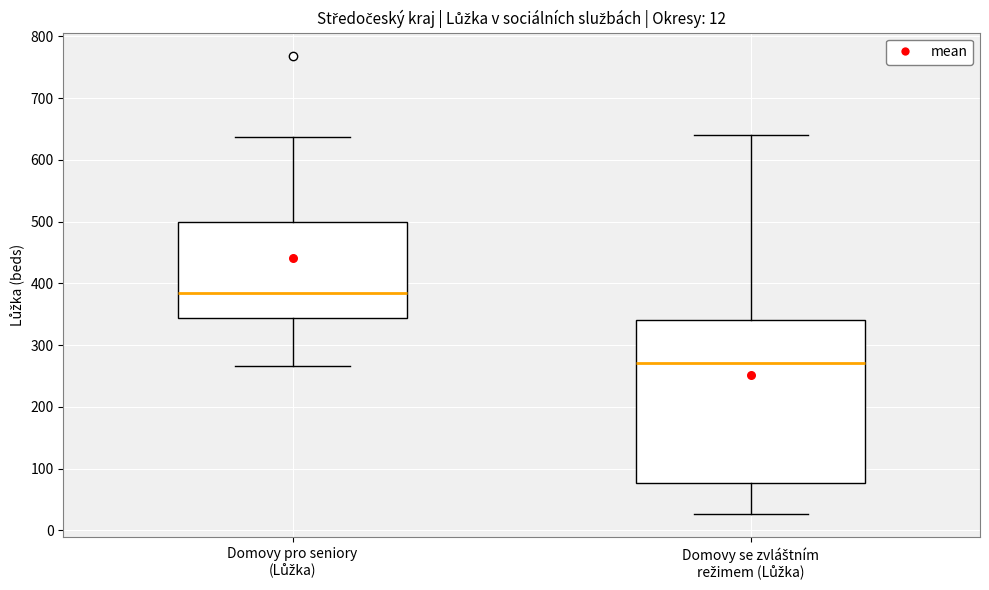

Which box has the highest median line?

Domovy pro seniory (Lůžka)